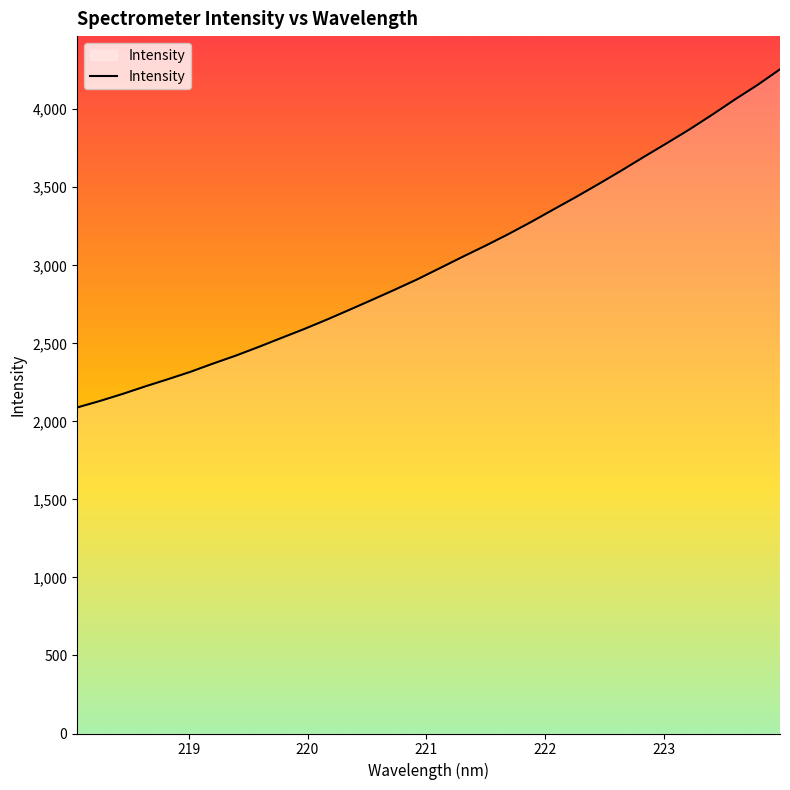

True or false: the data has more than 2 interior local peaks.

False